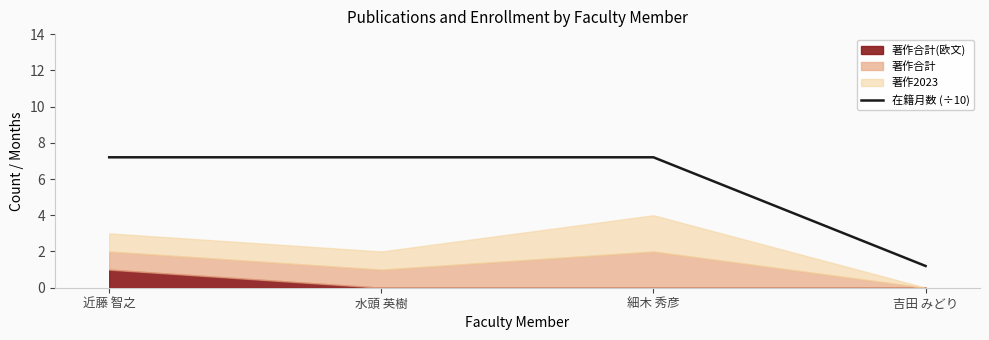

Rank the categories by value from highest to lowest.

近藤 智之, 水頭 英樹, 細木 秀彦, 吉田 みどり